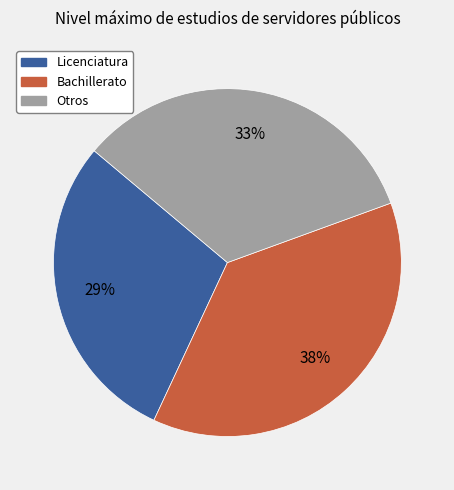

Is there any slice that represents more than half of the pie?

No